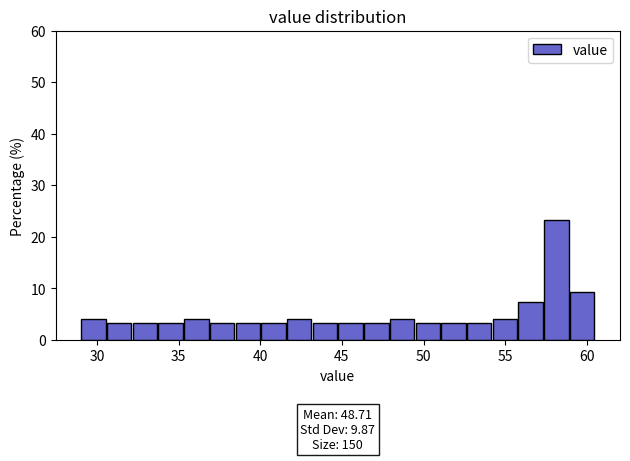

Around what value on the x-axis is the tallest bar? Give the approximate position of its centre, as read against the axis.

58.0